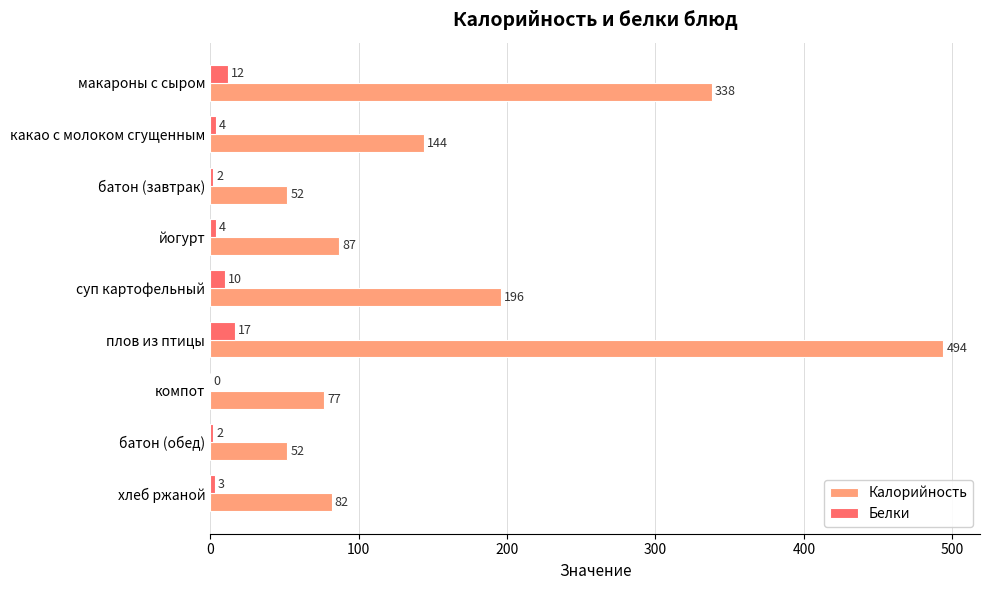

How many series are shown in this chart?

2